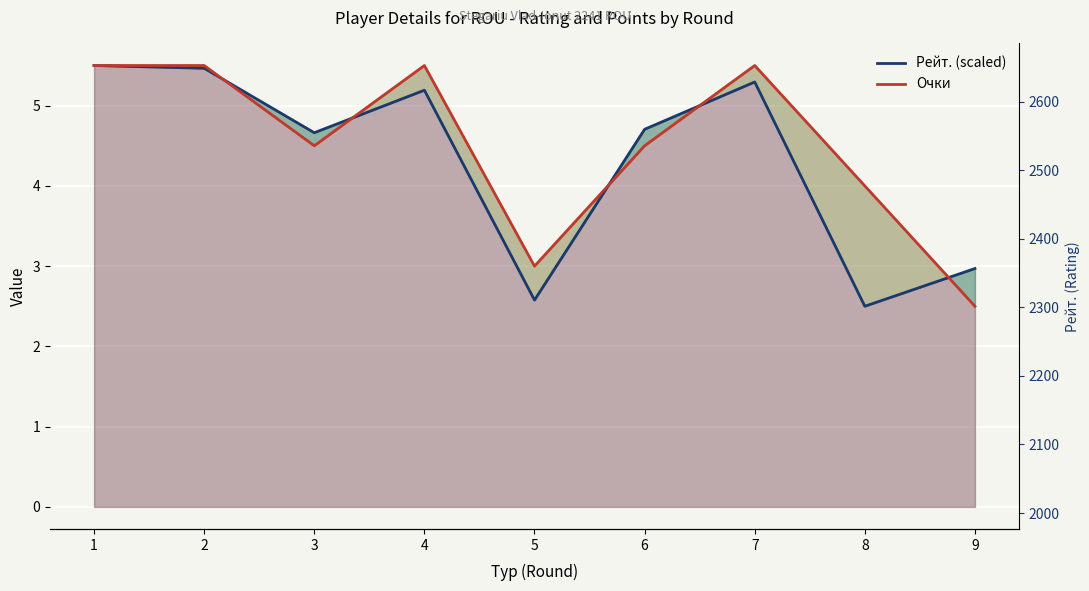

What are all the series names shown in the legend?

Рейт. (scaled), Очки